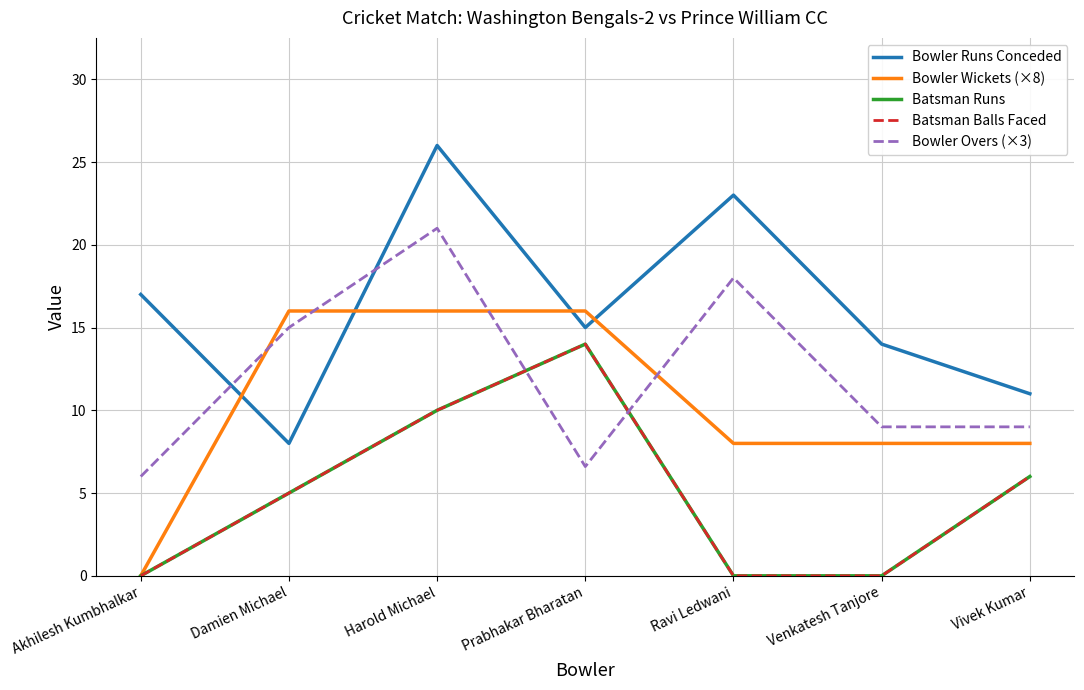

How many intersections are there between Bowler Wickets (×8) and Bowler Runs Conceded?

4